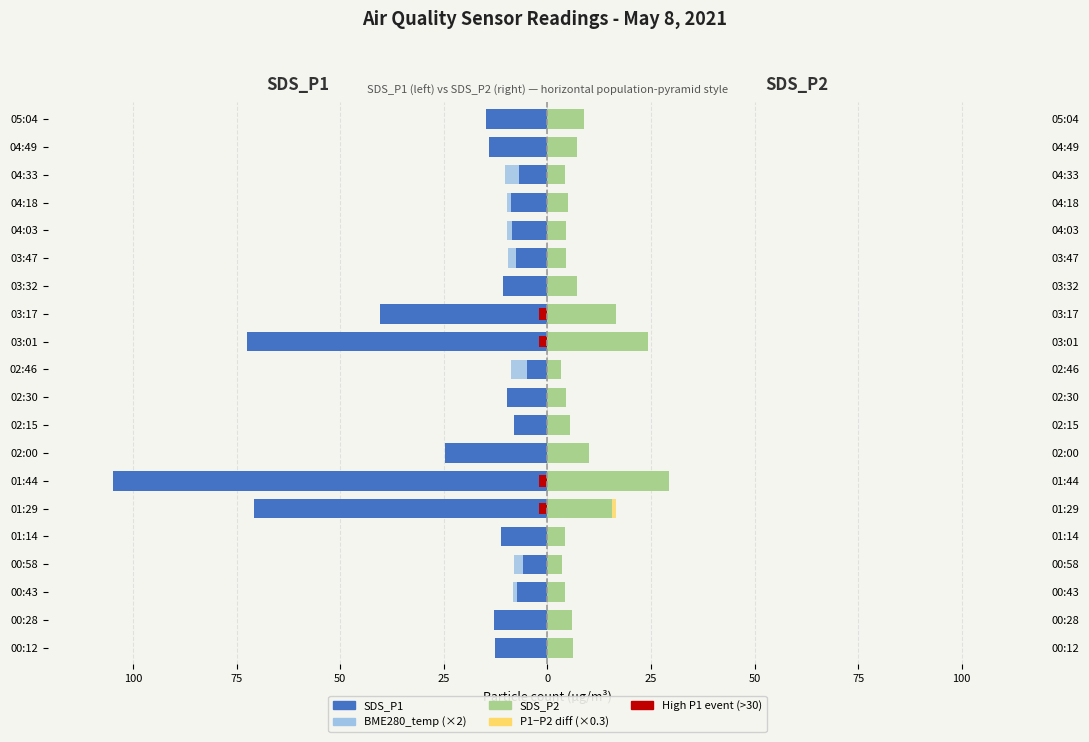

Reading left to right, what are all the values shown in this chart?

SDS_P1: 00:12=-12.7	00:28=-12.8	00:43=-7.3	00:58=-5.8	01:14=-11.3	01:29=-70.9	01:44=-104.9	02:00=-24.6	02:15=-8.2	02:30=-9.8	02:46=-5.0	03:01=-72.5	03:17=-40.5	03:32=-10.6	03:47=-7.6	04:03=-8.4	04:18=-8.8	04:33=-6.9	04:49=-14.1	05:04=-14.7
SDS_P2: 00:12=6.2	00:28=5.8	00:43=4.1	00:58=3.5	01:14=4.2	01:29=15.6	01:44=29.2	02:00=9.9	02:15=5.4	02:30=4.4	02:46=3.2	03:01=24.2	03:17=16.6	03:32=7.2	03:47=4.5	04:03=4.5	04:18=4.9	04:33=4.2	04:49=7.2	05:04=8.9
BME280_temperature: 00:12=-9.2	00:28=-8.6	00:43=-8.3	00:58=-8.0	01:14=-7.6	01:29=-7.5	01:44=-7.6	02:00=-7.9	02:15=-8.2	02:30=-8.5	02:46=-8.7	03:01=-9.0	03:17=-9.1	03:32=-9.4	03:47=-9.5	04:03=-9.6	04:18=-9.9	04:33=-10.2	04:49=-11.0	05:04=-11.6